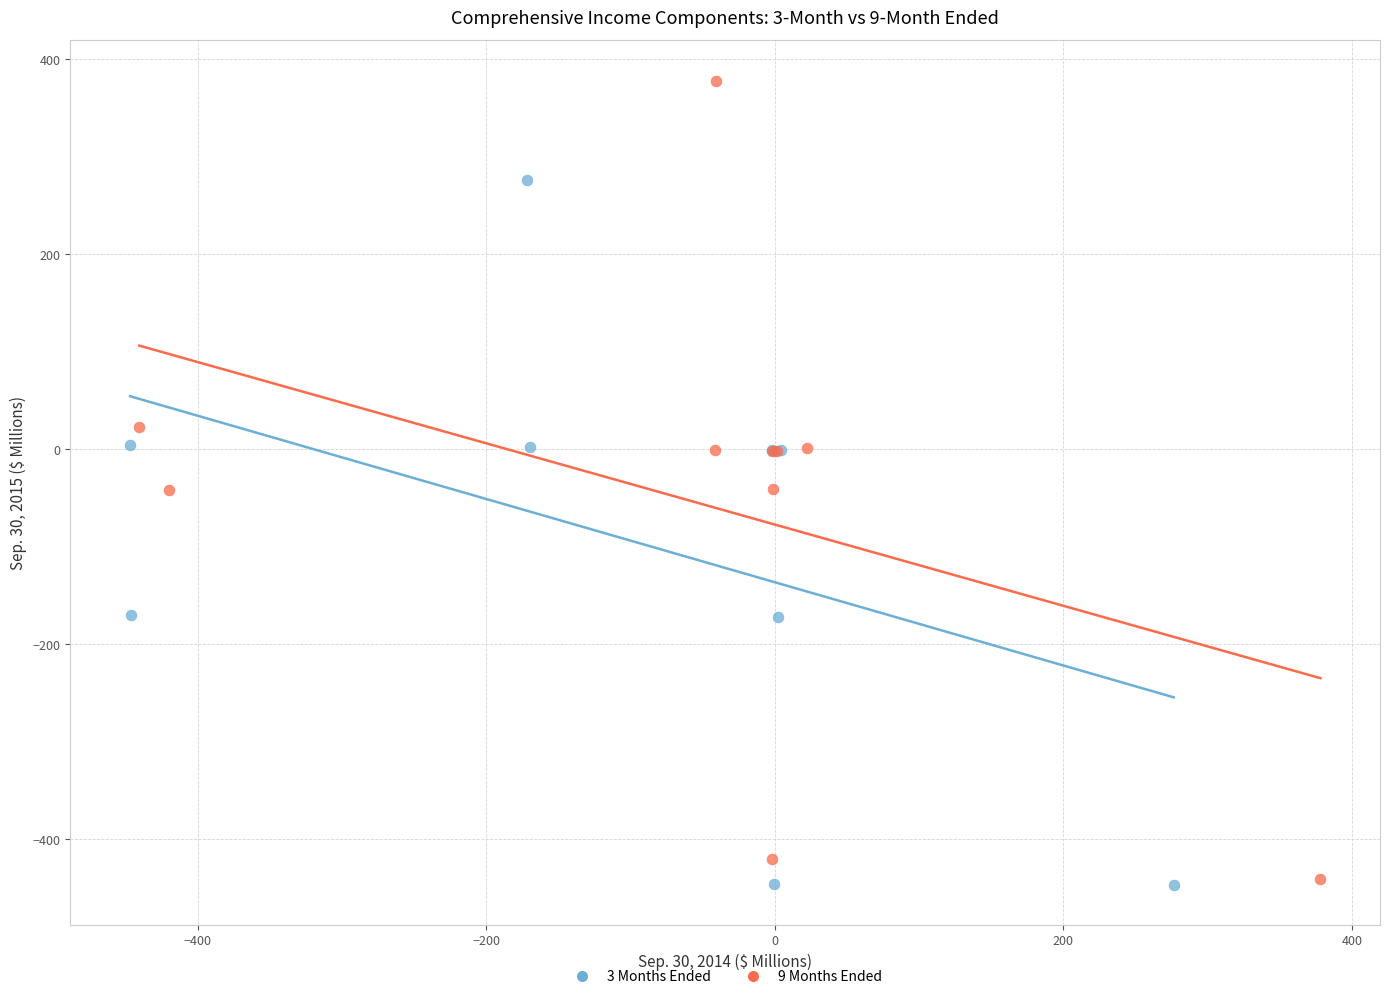

Which series has the widest spread of Y values?

9 Months Ended